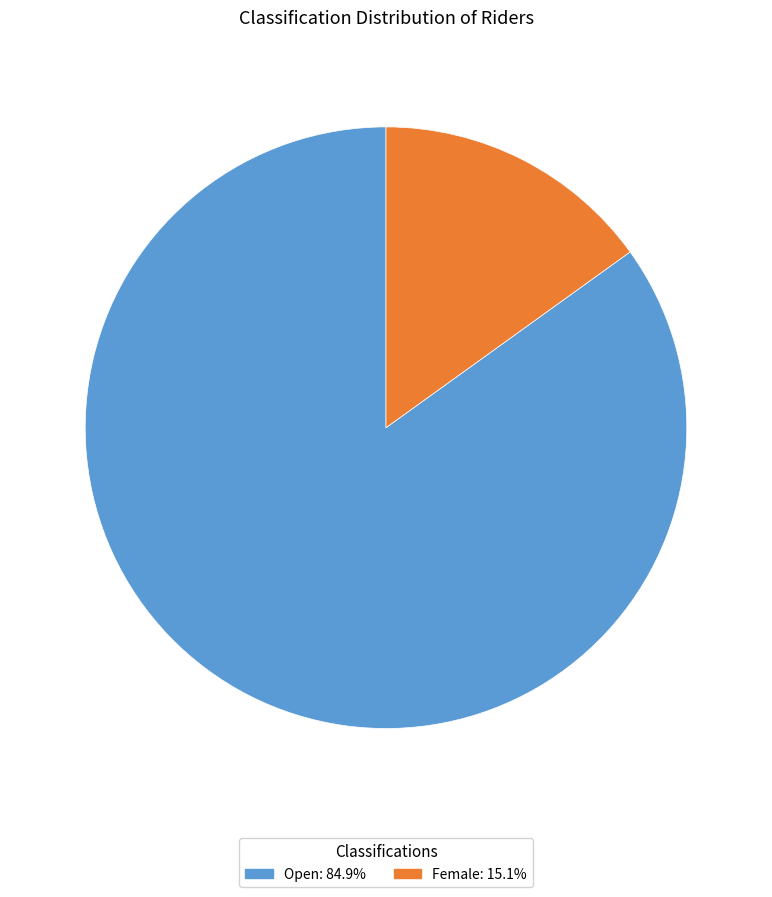

What is the largest slice in the pie chart?

Open